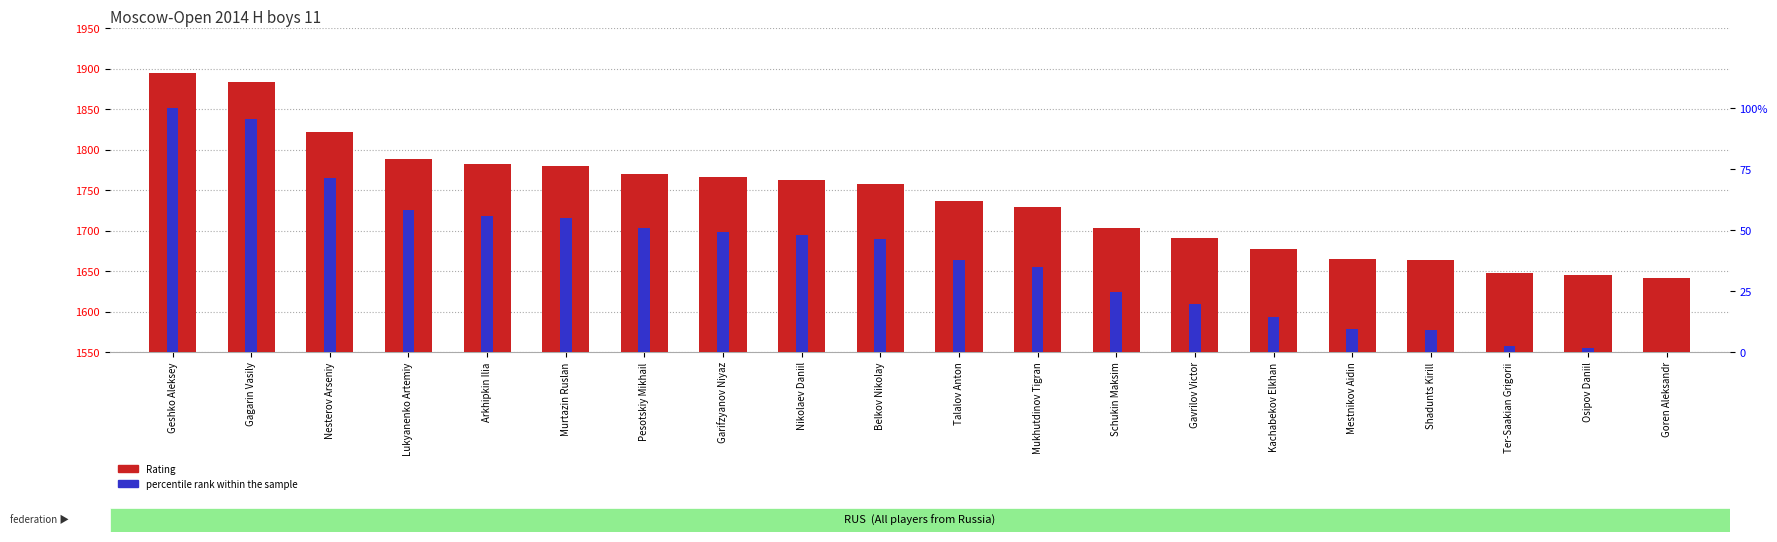

What is the difference between the maximum and minimum values in the percentile rank within the sample series?

100.0